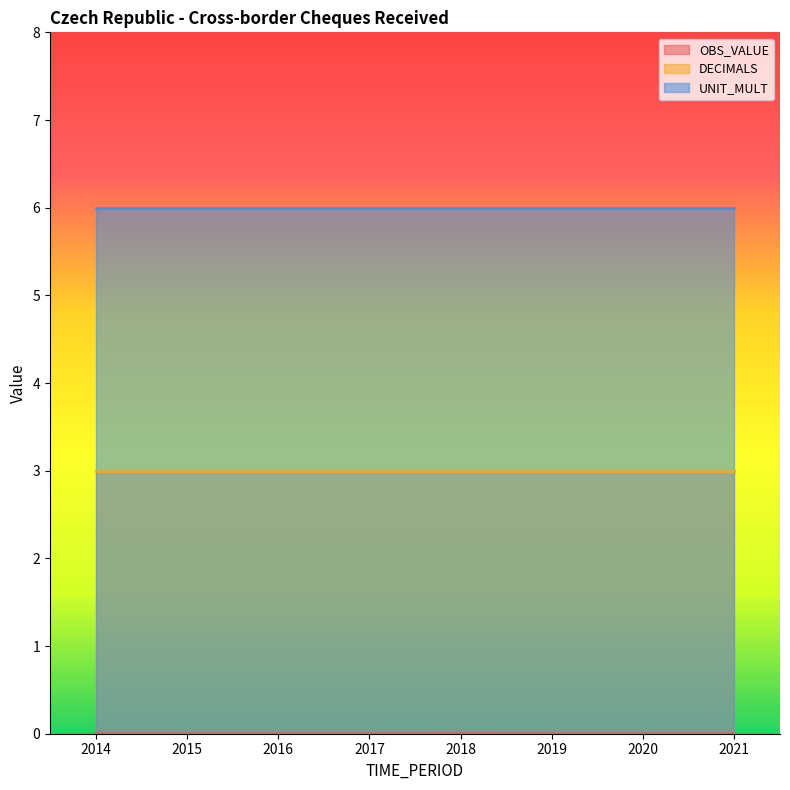

List the series in order of their overall mean, lowest first.

OBS_VALUE, DECIMALS, UNIT_MULT